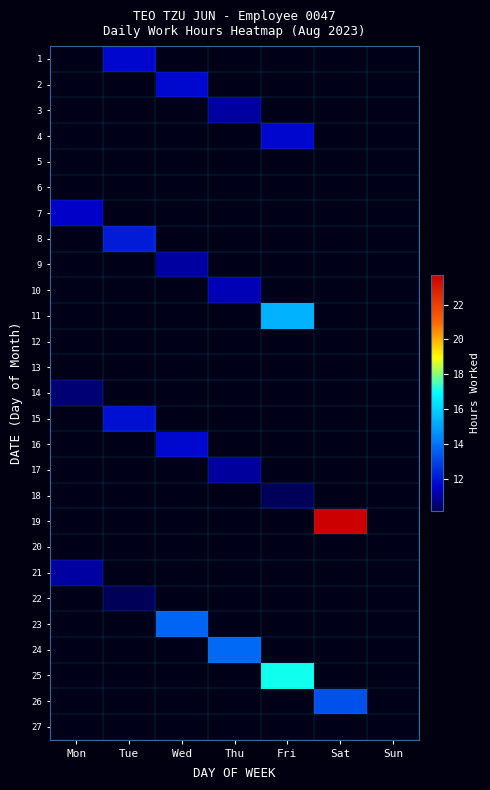

At which category does the chart reach its minimum across all series?

Tue